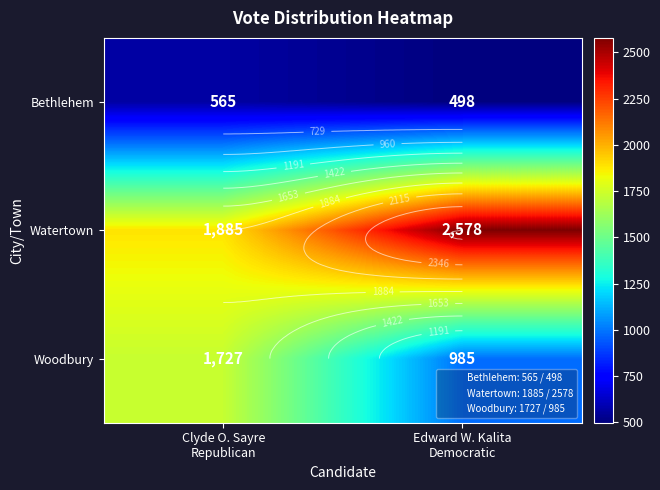

What is the spread (max minus min) of values at Edward W. Kalita
Democratic?

2080